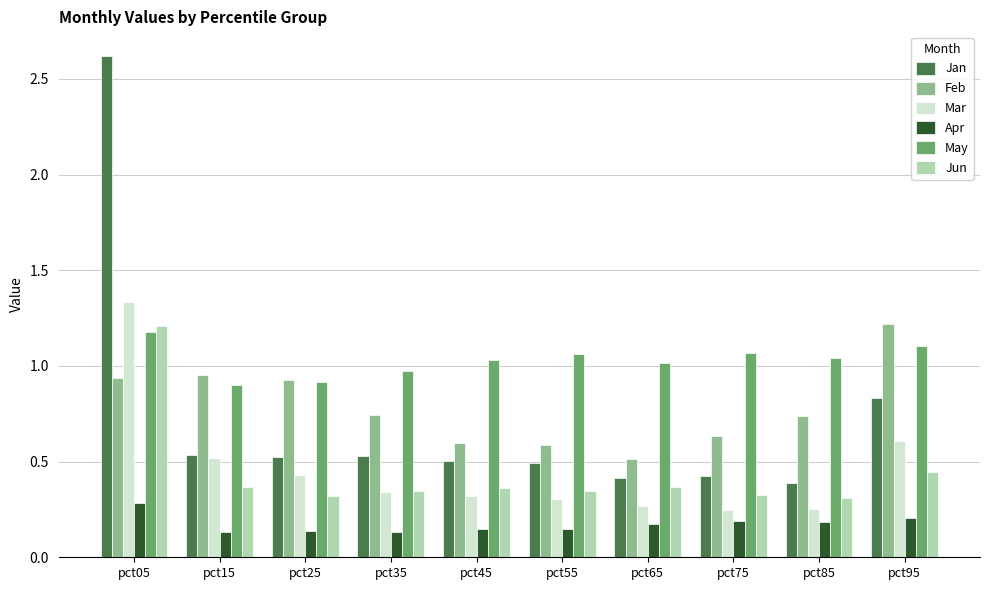

At which label does Feb reach its minimum?

pct65